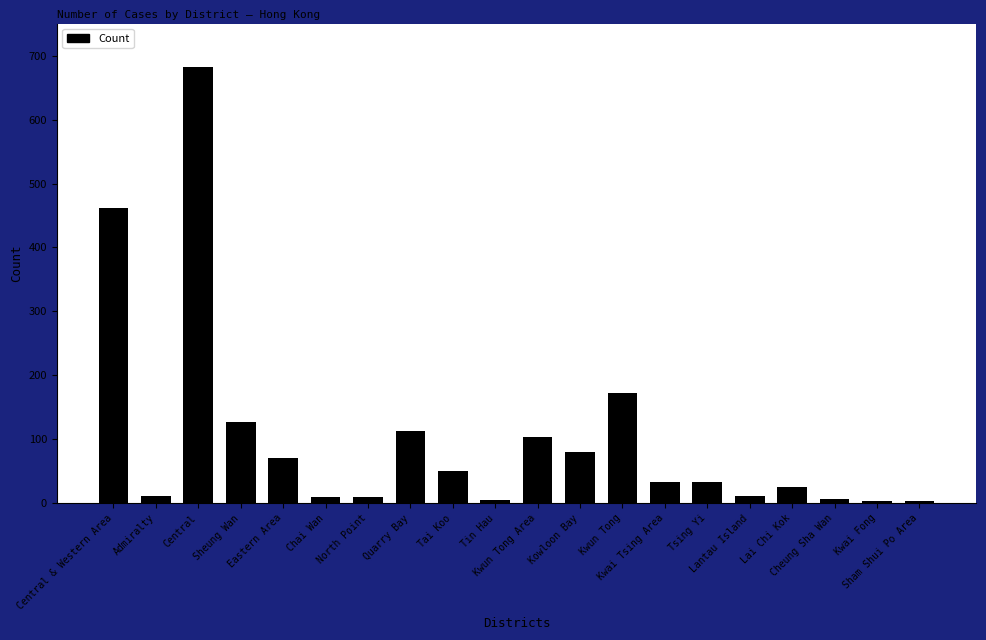

The value at Cheung Sha Wan is 6. True or false?

True